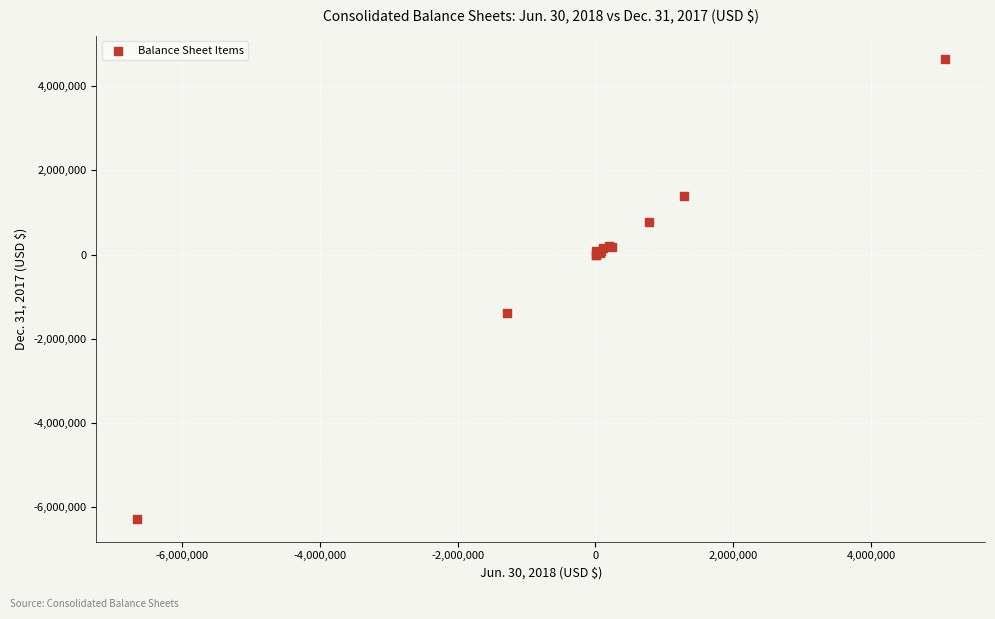

What Y value in the scatter plot is closest to -808223?

-1387251